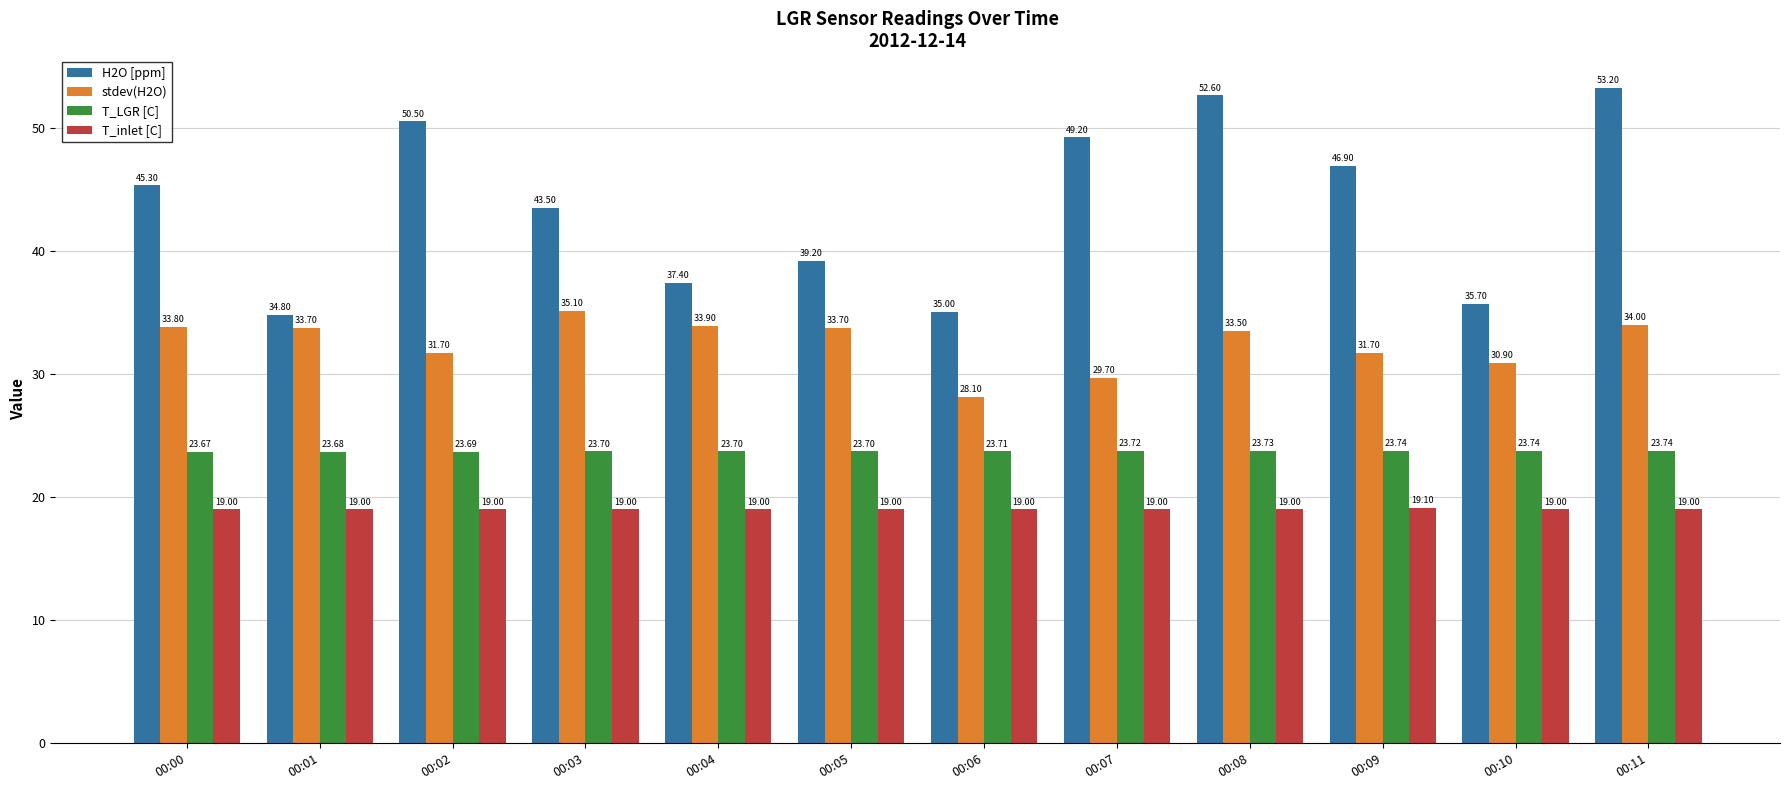

What is the value of the T_LGR [C] bar at the 1st from the left?

23.7